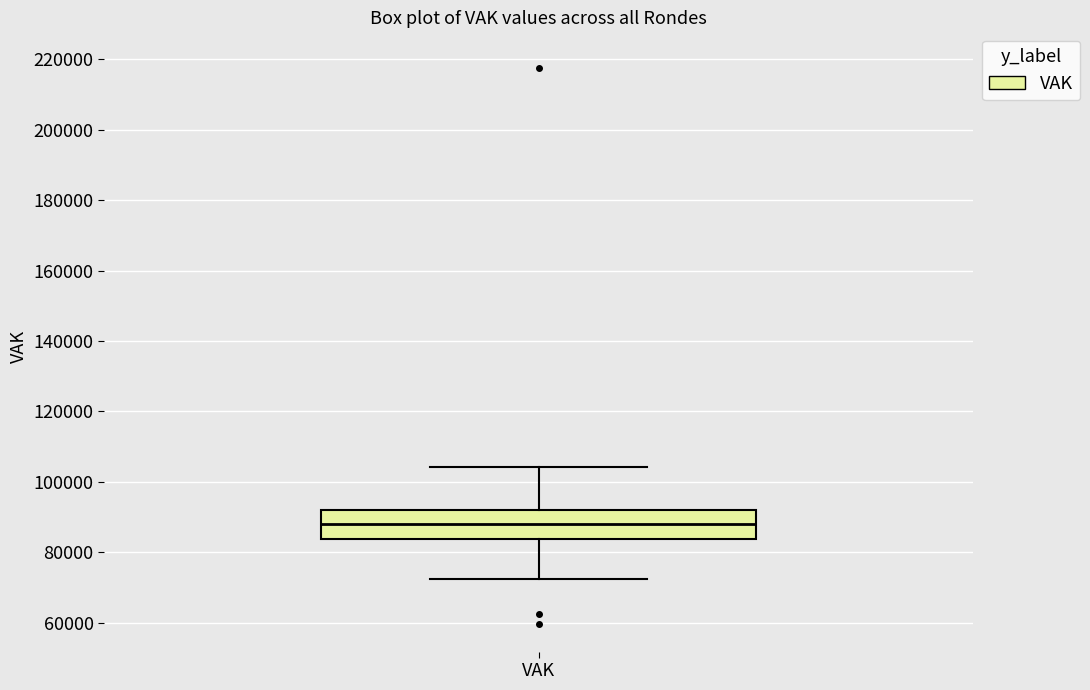

Transcribe this box plot: give where the median line is, the range the box spans, and where the two whiskers end, as read against the y-axis. The values are not printed on the chart, so give them approximately, as read against the axis.

median 88000, box 84000 to 92000, whiskers 72000 to 104000